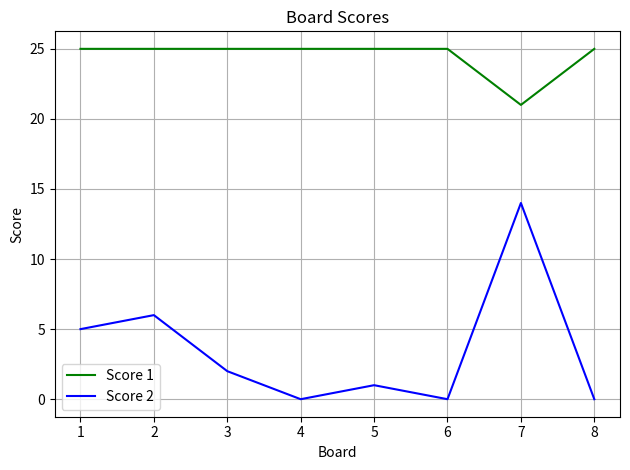

The value of Score 2 at 3 is 6. True or false?

False